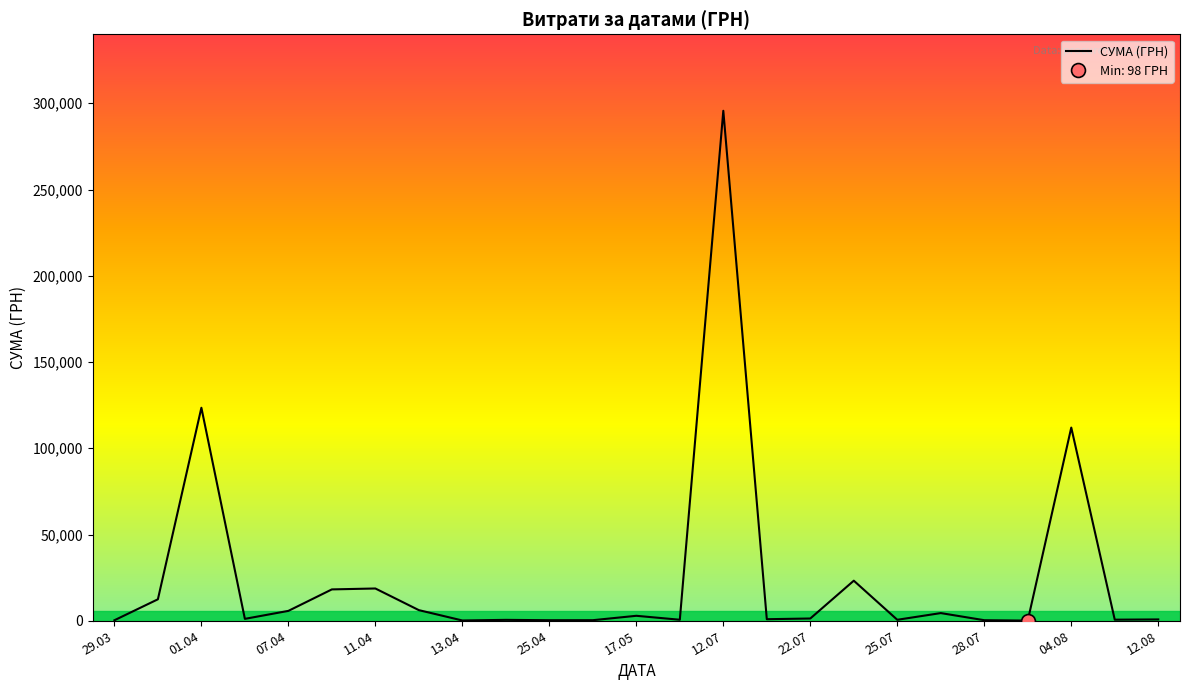

Reading right to left, extract all data points from this chart.

775.0	633.1	111990.4	97.8	331.6	4460.0	574.6	23239.2	1321.3	909.1	295638.6	600.0	2886.0	339.4	323.2	527.8	173.9	6166.2	18716.3	18188.5	5735.4	1111.6	123491.9	12451.2	295.7